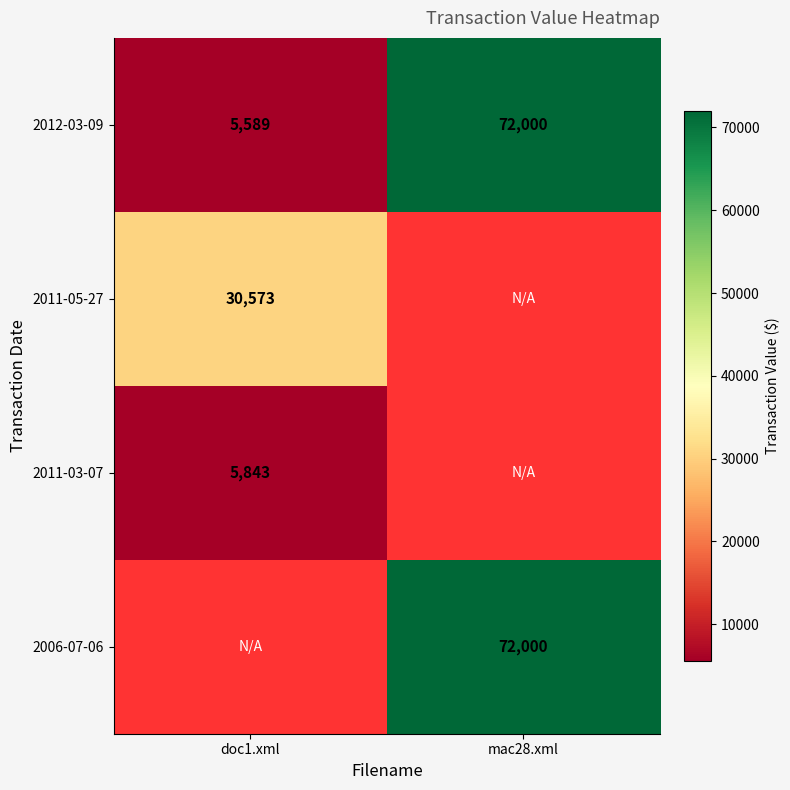

Which category has the lowest value across all series?

doc1.xml